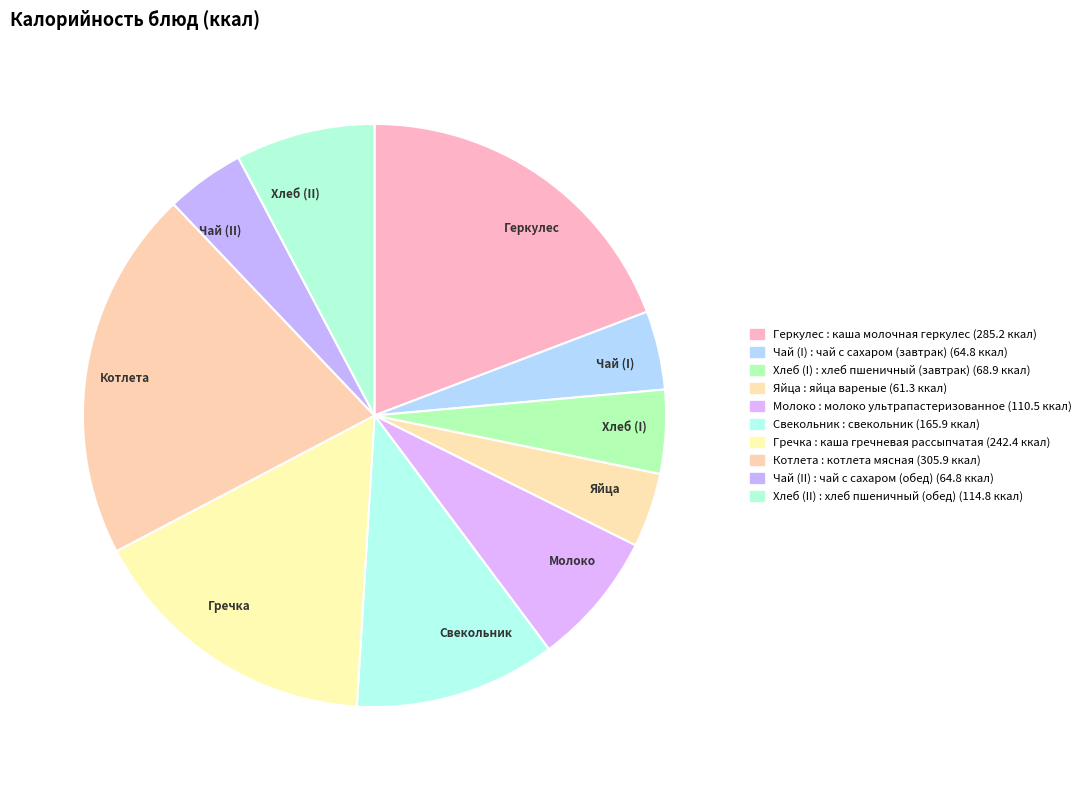

Combined, do Хлеб (II) and Котлета account for over 50%?

No